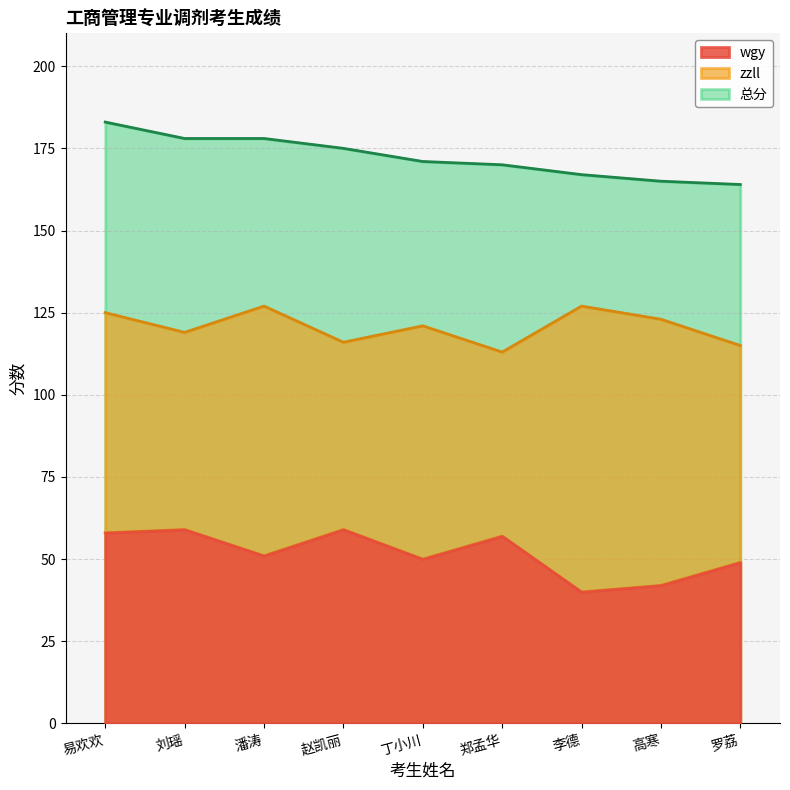

Rank the categories by 总分 value from highest to lowest.

易欢欢, 刘瑶, 潘涛, 赵凯丽, 丁小川, 郑孟华, 李德, 高寒, 罗荔